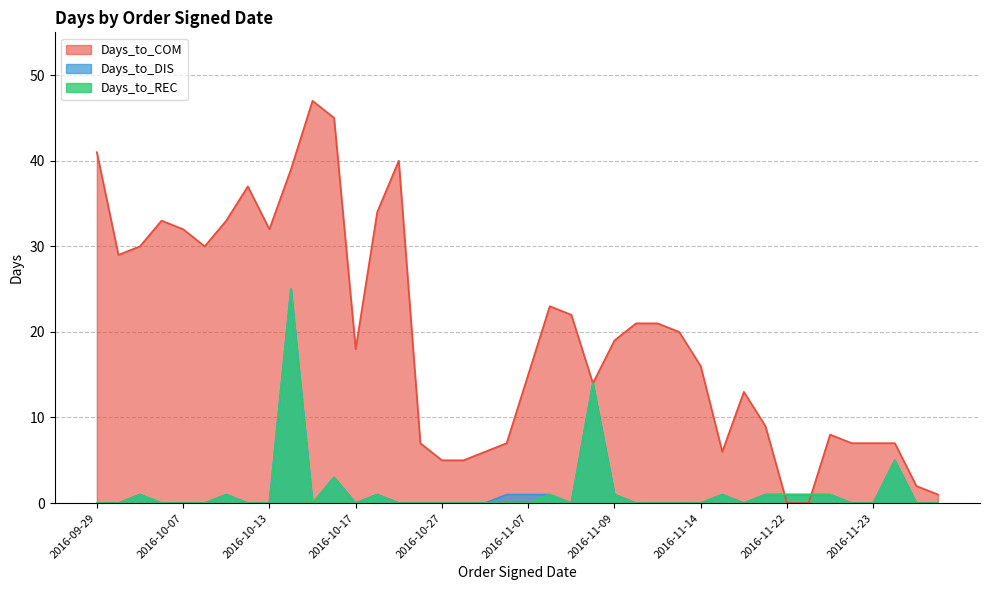

Is the value of Days_to_COM at 2016-11-10 greater than the value of Days_to_DIS at 2016-11-09?

Yes